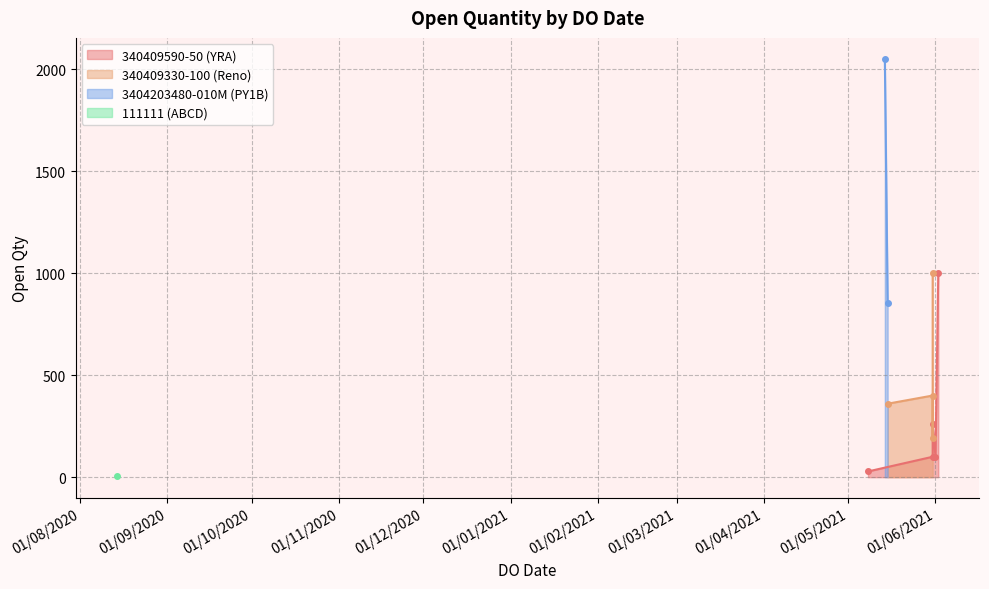

Reading right to left, what are all the values shown in this chart?

15/05/2021=855	14/05/2021=2050	14/08/2020=5	31/05/2021=1000	31/05/2021=193	31/05/2021=400	15/05/2021=360	02/06/2021=1000	01/06/2021=100	31/05/2021=260	31/05/2021=100	08/05/2021=28